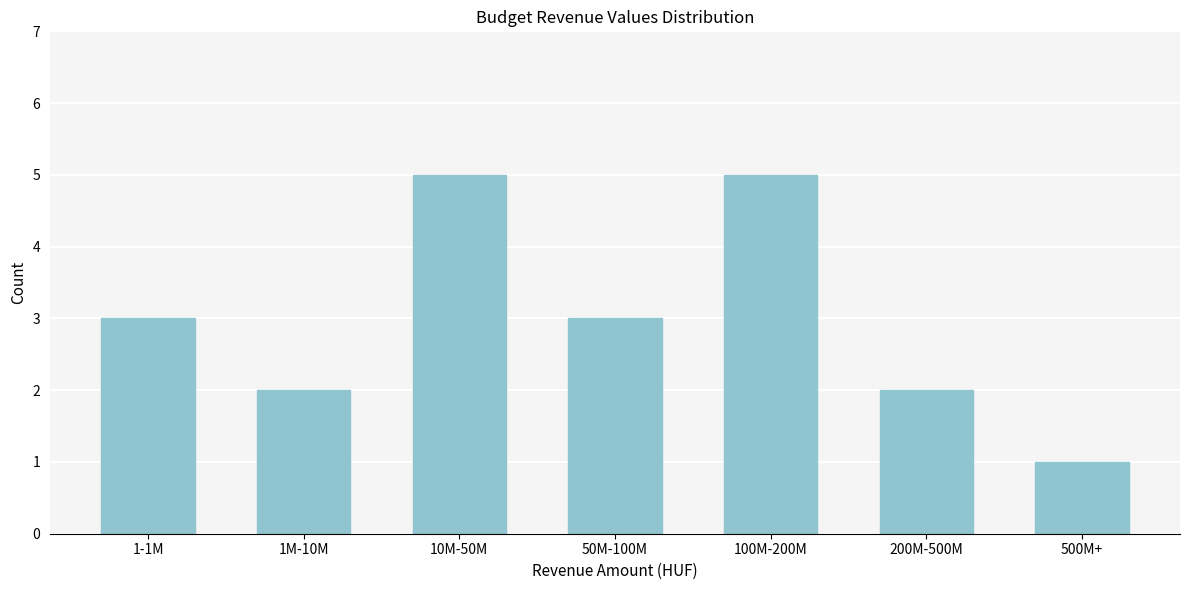

Reading right to left, extract all data points from this chart.

1	2	5	3	5	2	3